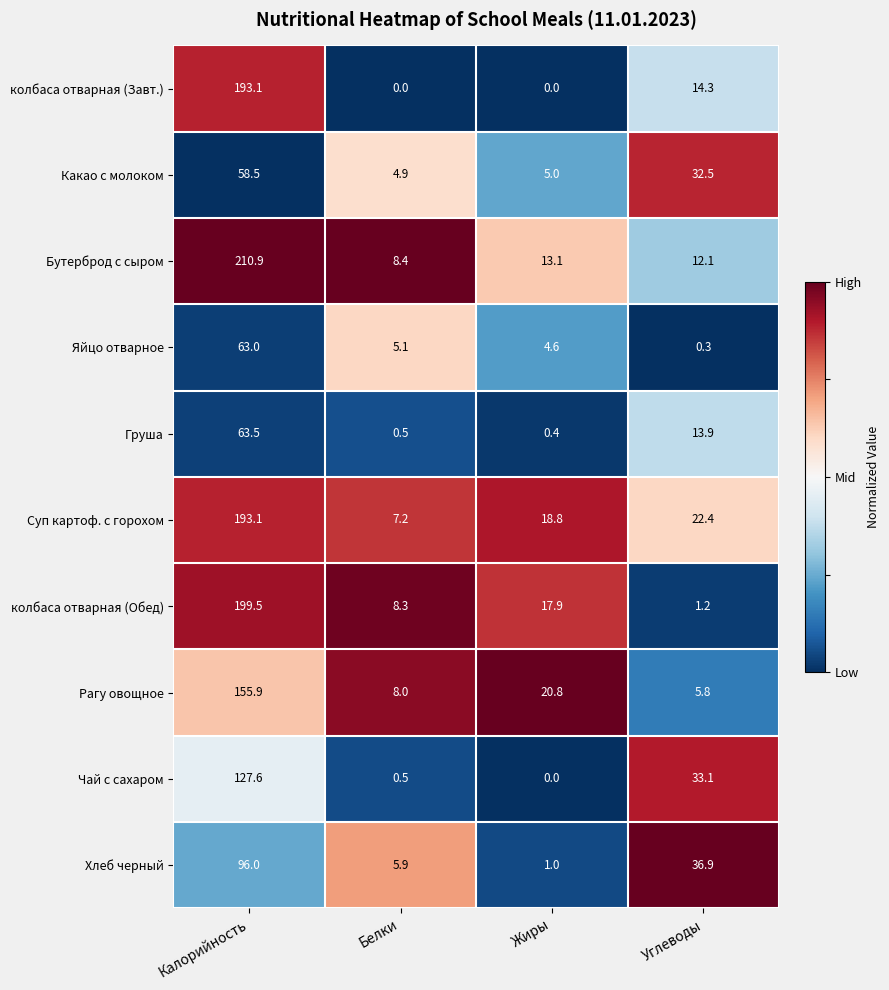

What is the difference between the Какао с молоком values at Углеводы and Жиры?

27.5